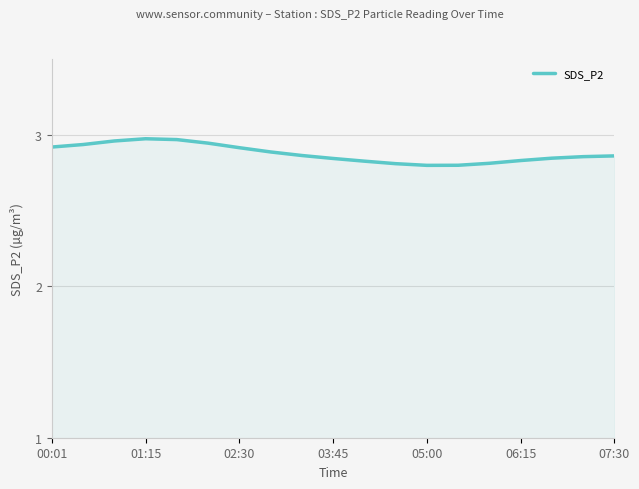

The value at 05:00 is 1.2. True or false?

False